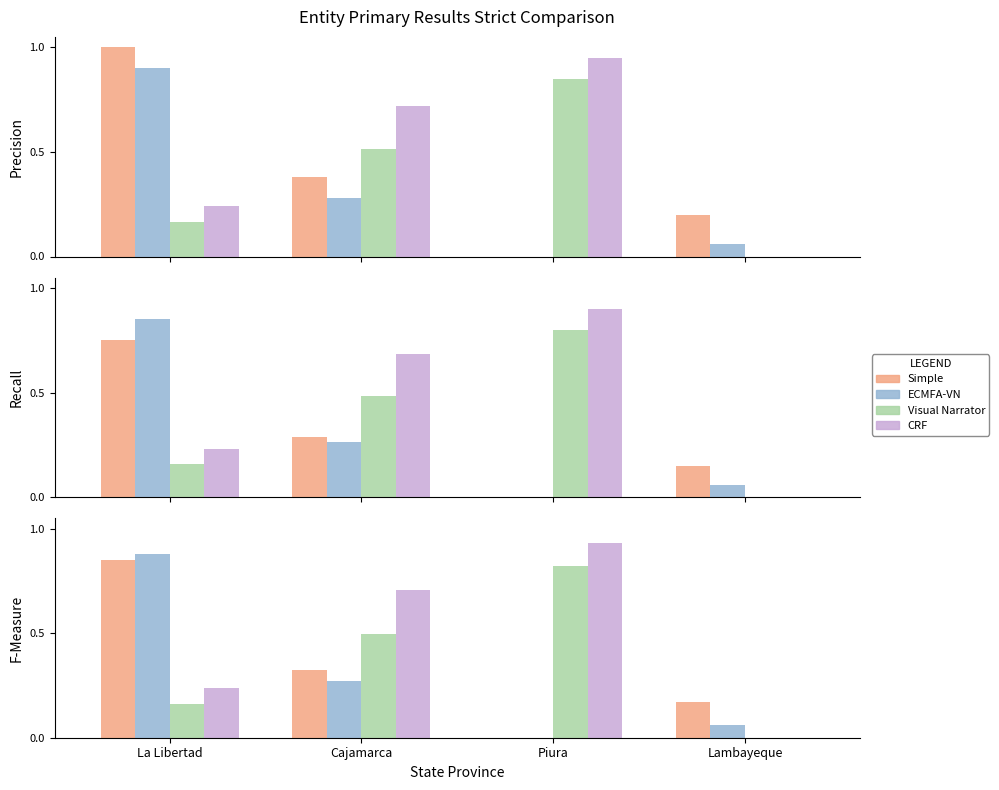

What is the highest value of the Simple series?

0.8